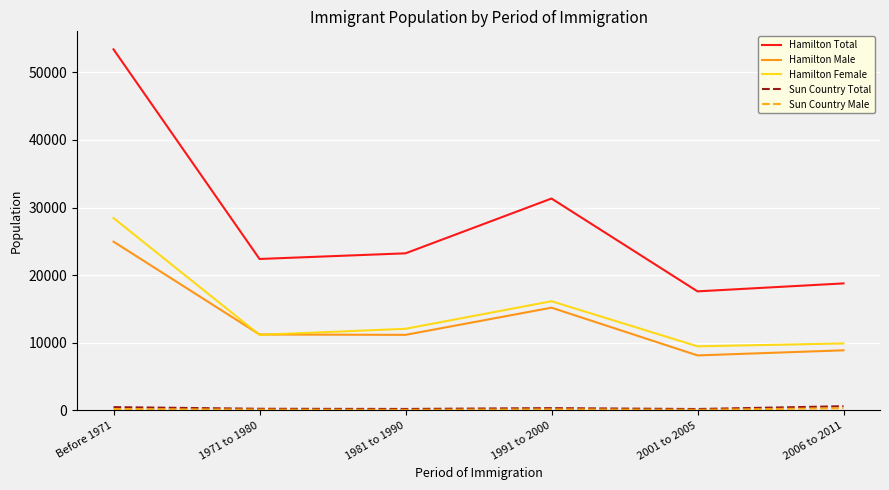

At which label is Hamilton Total closest to 35502?

1991 to 2000